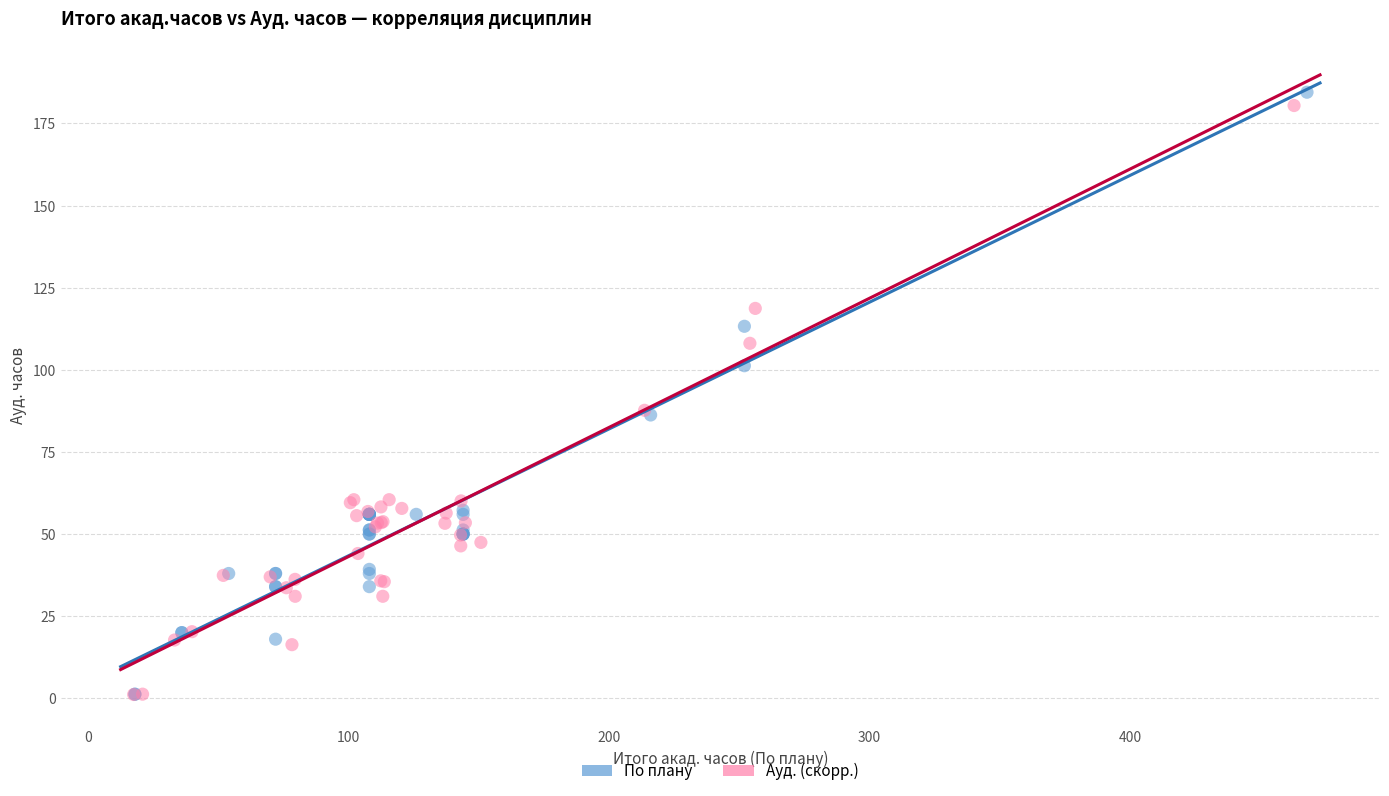

What are all the series names shown in the legend?

По плану, Ауд. (скорр.)